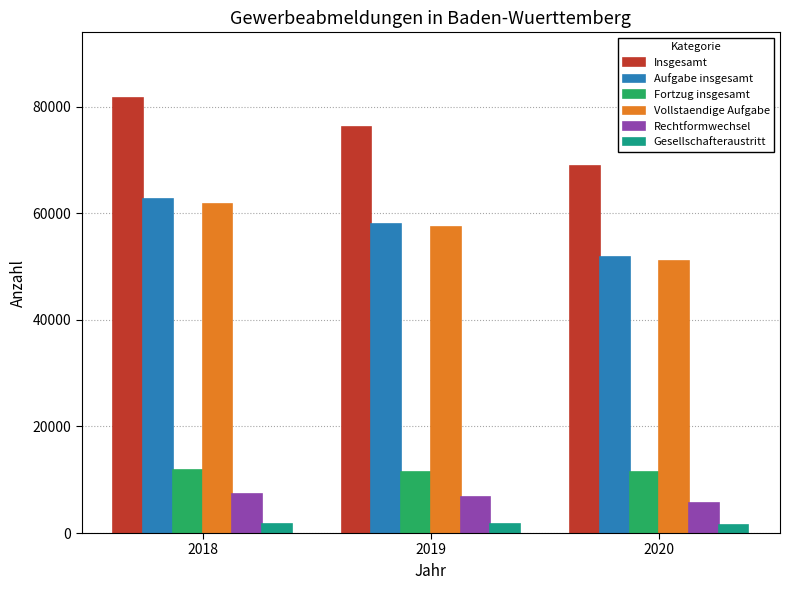

Which series has the largest range (max minus min)?

Insgesamt